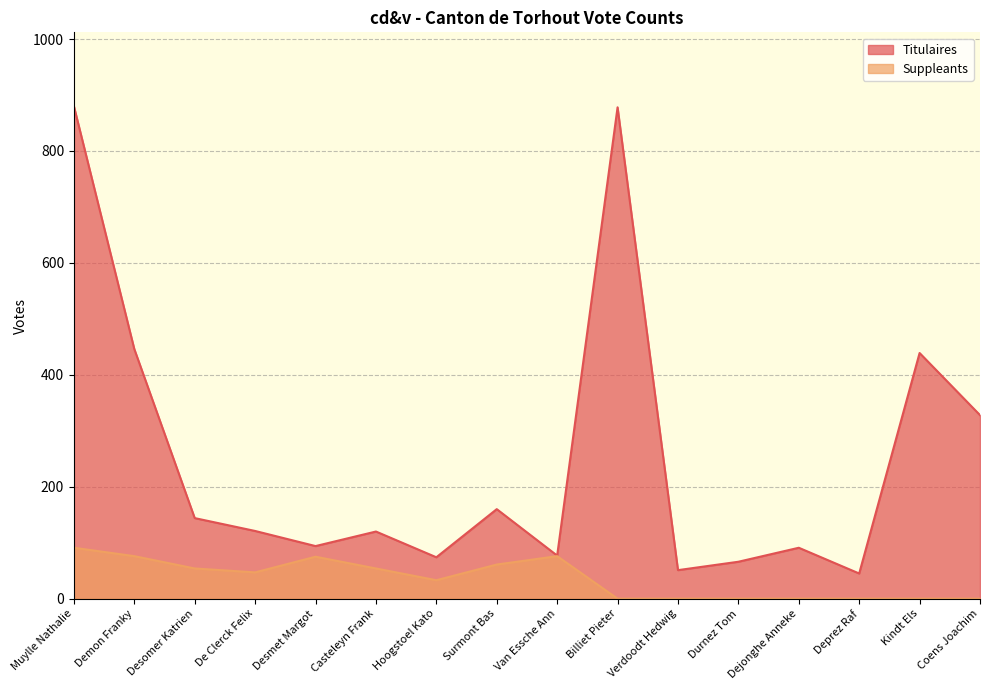

The value of Suppleants at Verdoodt Hedwig is 0. True or false?

True